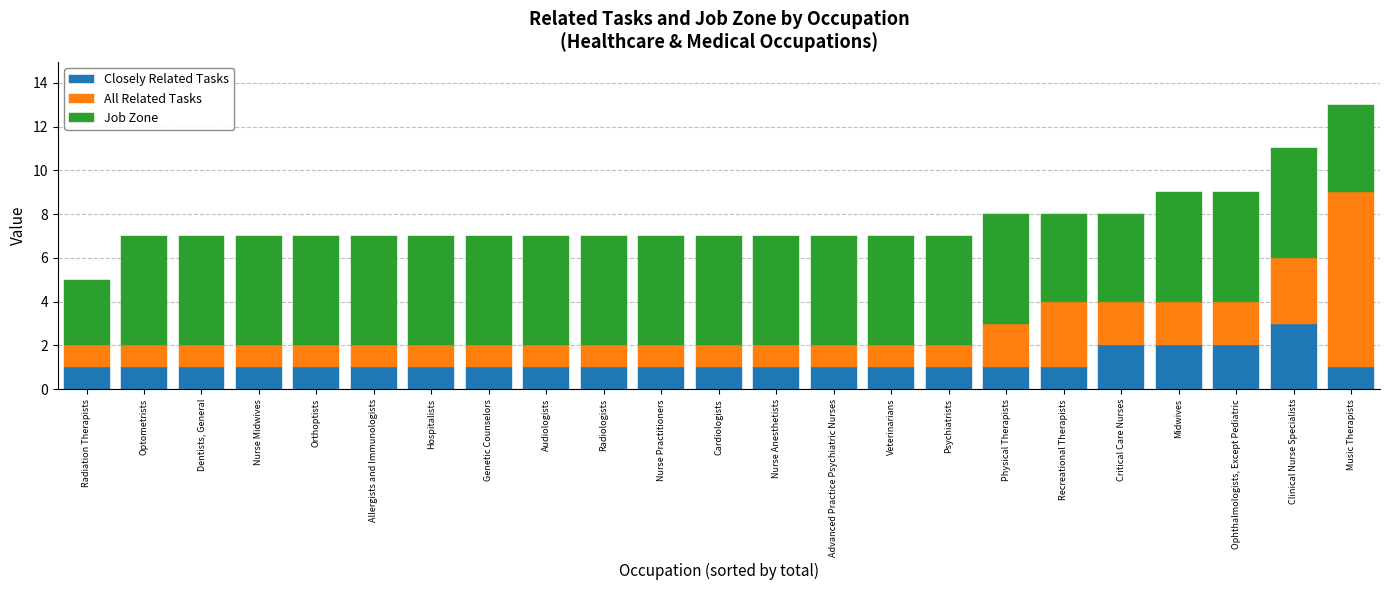

How many data points does each series have?

23